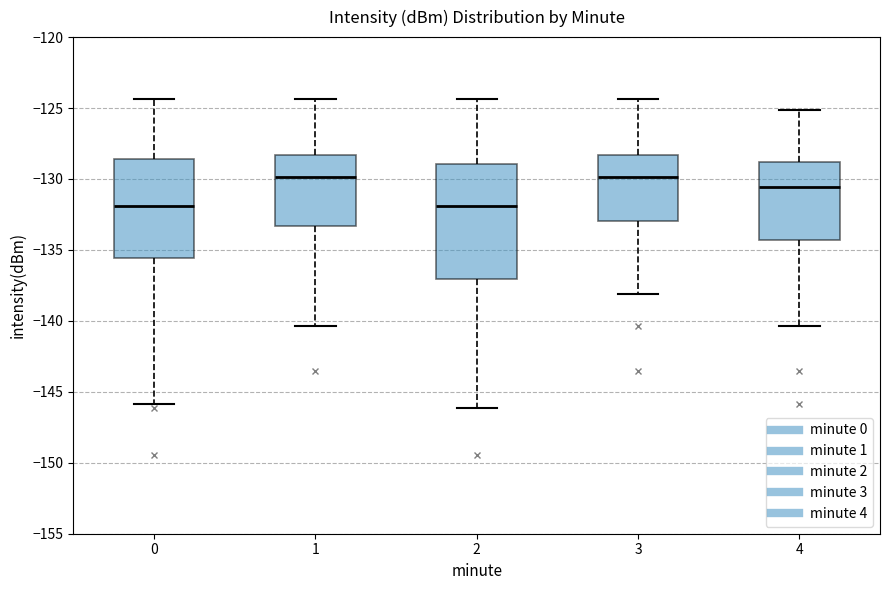

Where does the lower whisker of the box at x = 0 end on the y-axis? The values are not printed on the chart, so give them approximately, as read against the axis.

-146.0